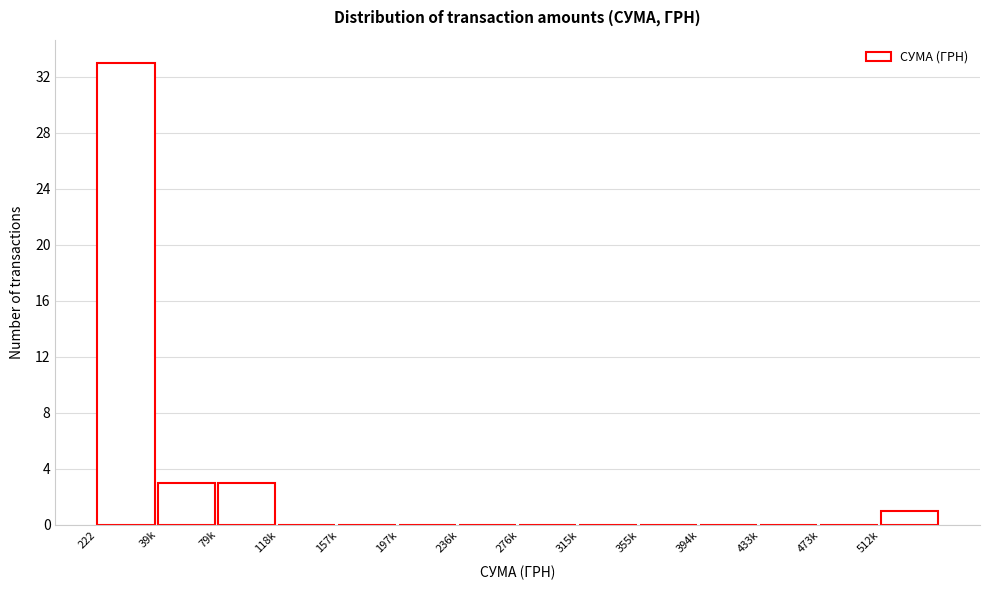

Reading left to right, what are all the values shown in this chart?

222=33	39k=3	79k=3	118k=0	157k=0	197k=0	236k=0	276k=0	315k=0	355k=0	394k=0	433k=0	473k=0	512k=1